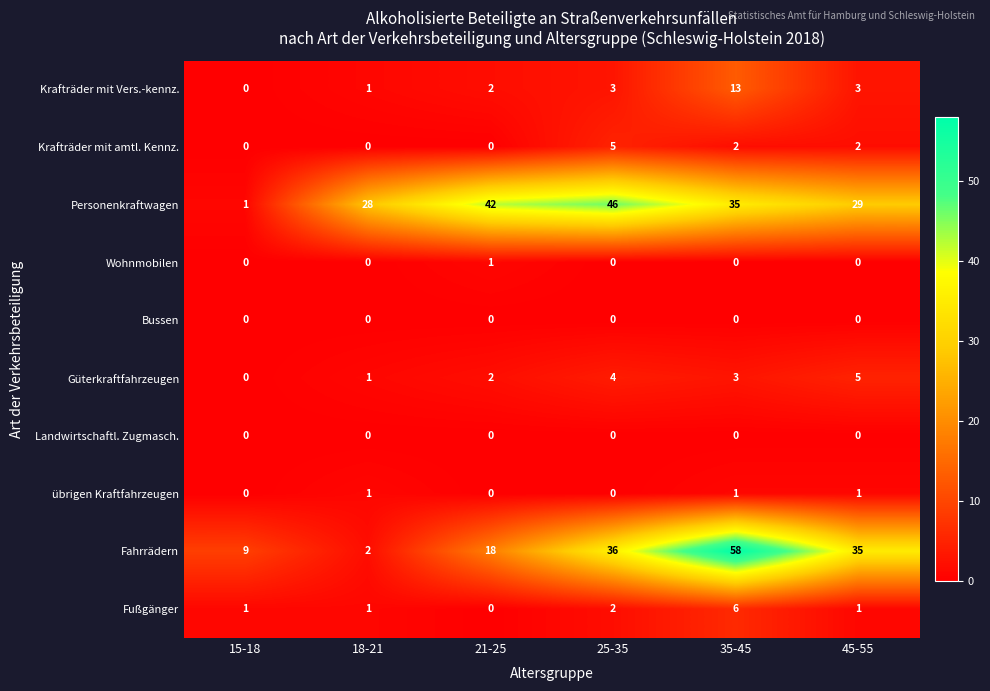

The Wohnmobilen series shows 0 at 45-55. True or false?

True